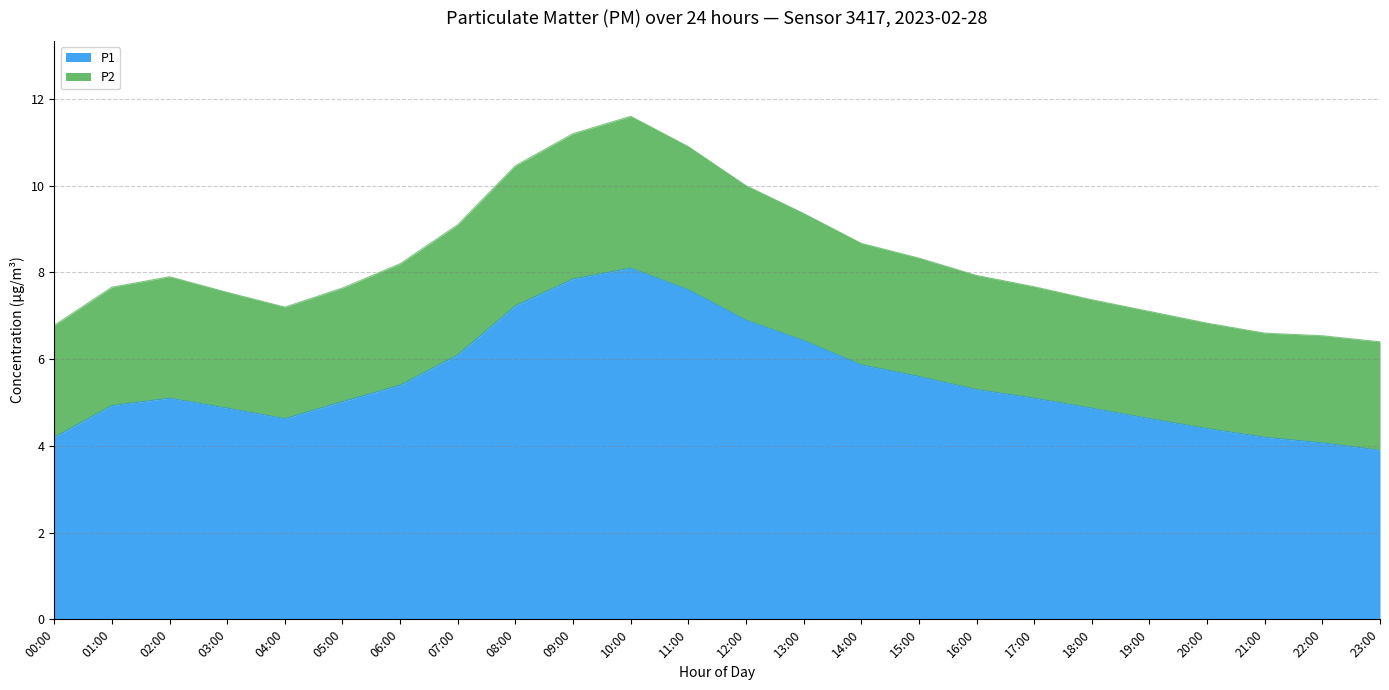

Rank the categories by value from lowest to highest.

23:00, 22:00, 00:00, 21:00, 20:00, 04:00, 19:00, 03:00, 18:00, 01:00, 05:00, 02:00, 17:00, 16:00, 06:00, 15:00, 14:00, 07:00, 13:00, 12:00, 08:00, 11:00, 09:00, 10:00